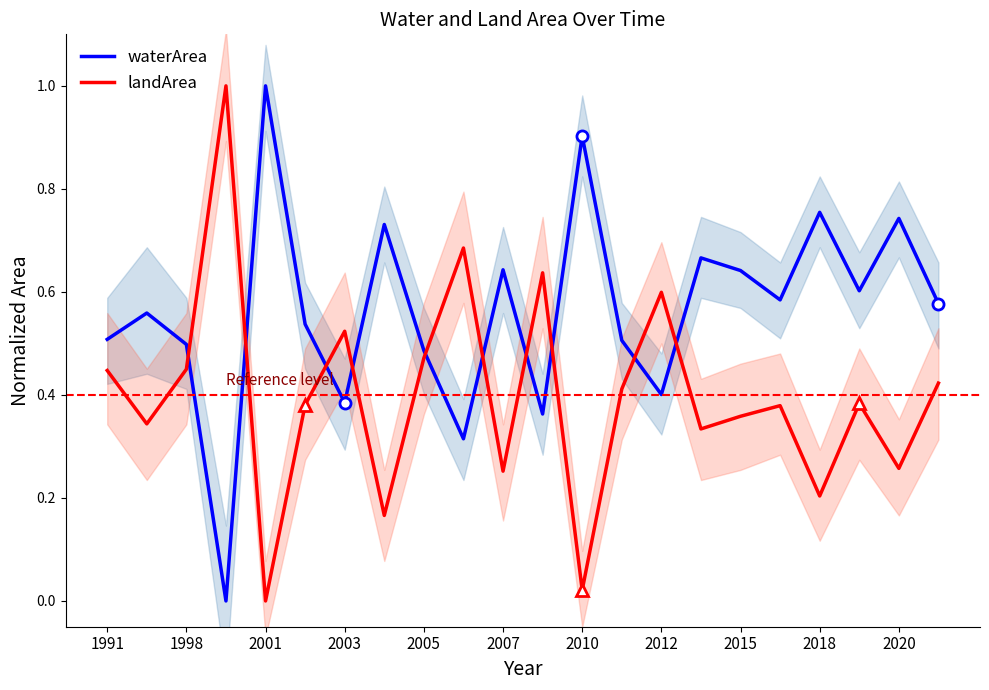

Rank the series by their maximum value, from highest to lowest.

waterArea, landArea